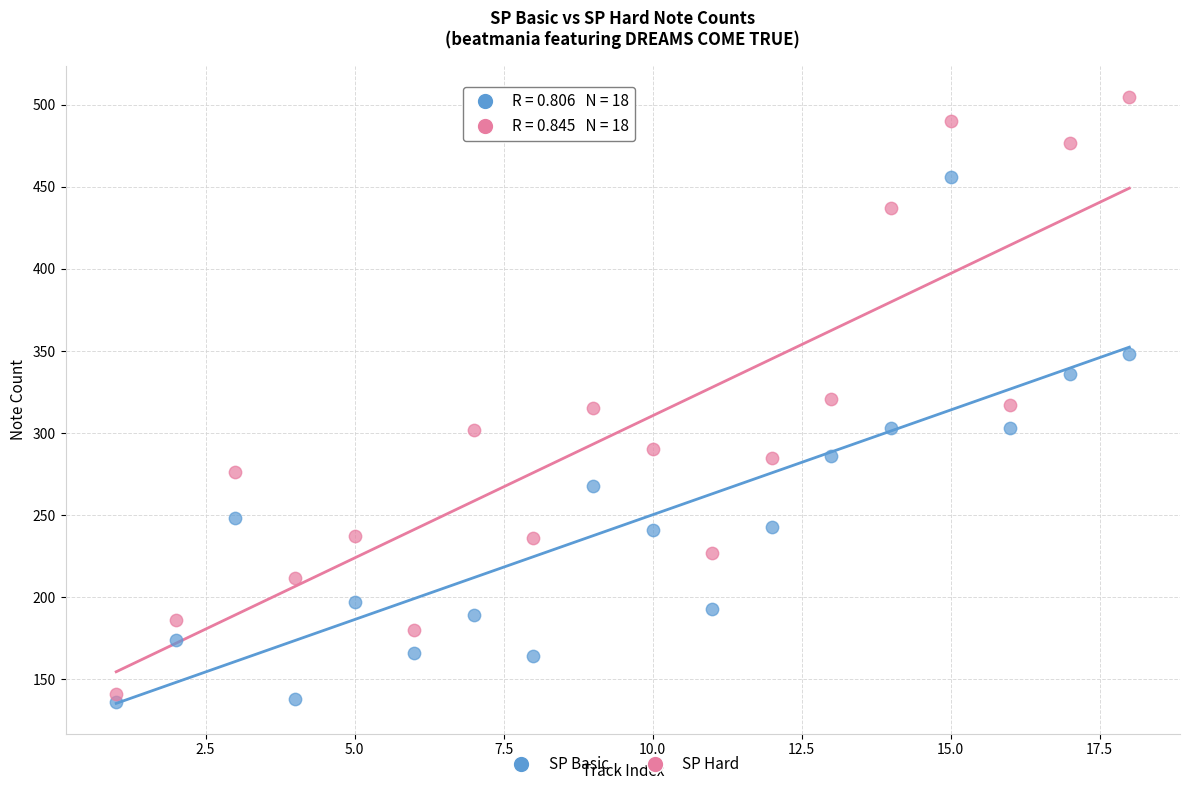

Across all data points, what is the range of Y values (max minus min)?

369